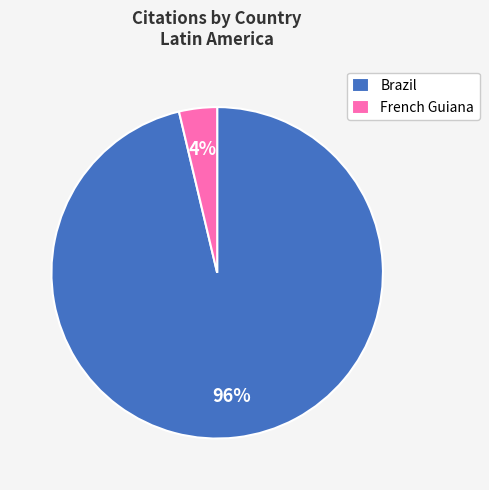

What is the largest slice in the pie chart?

Brazil